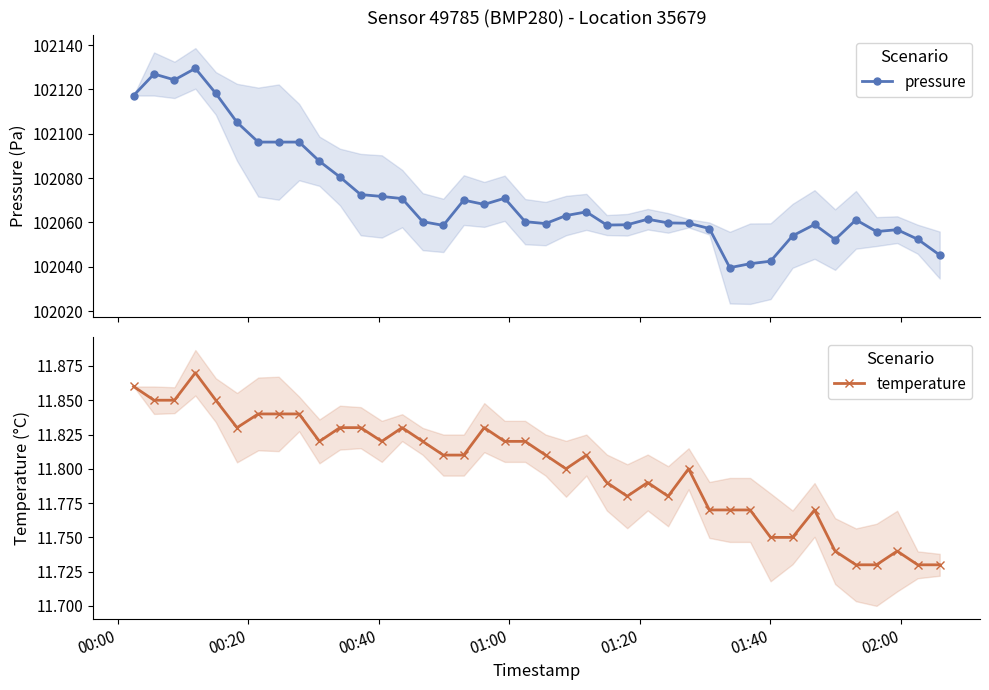

True or false: temperature has more than 1 interior local peaks.

True